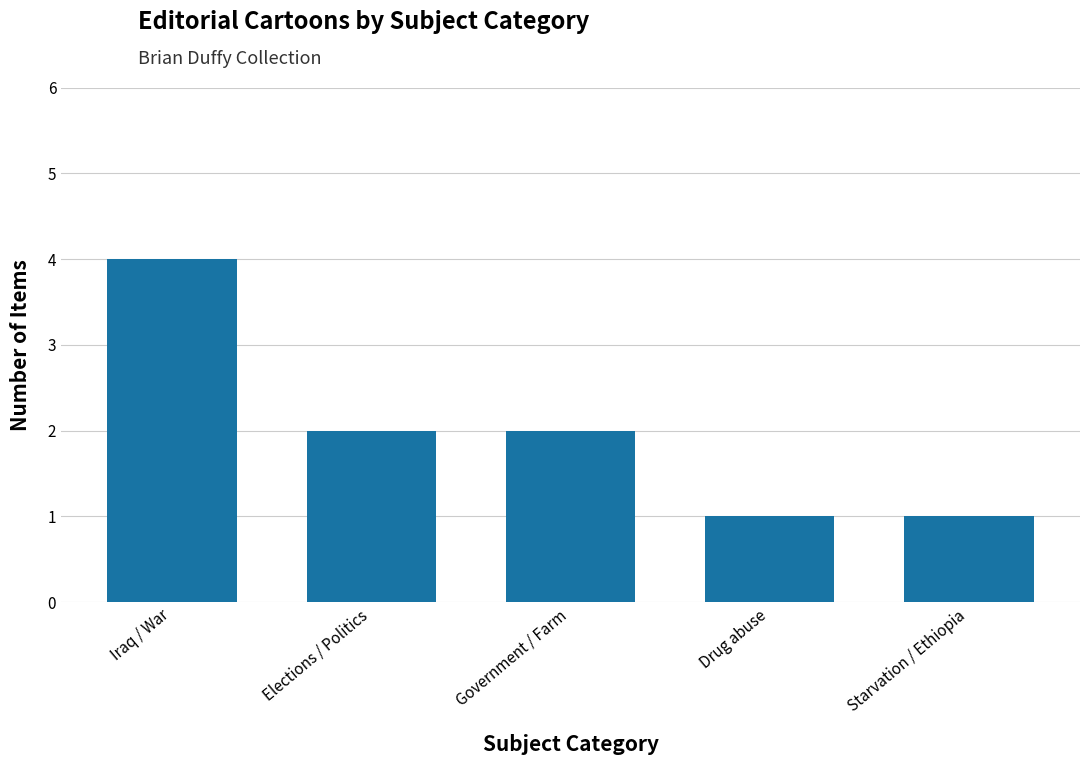

Reading right to left, extract all data points from this chart.

Starvation / Ethiopia=1	Drug abuse=1	Government / Farm=2	Elections / Politics=2	Iraq / War=4